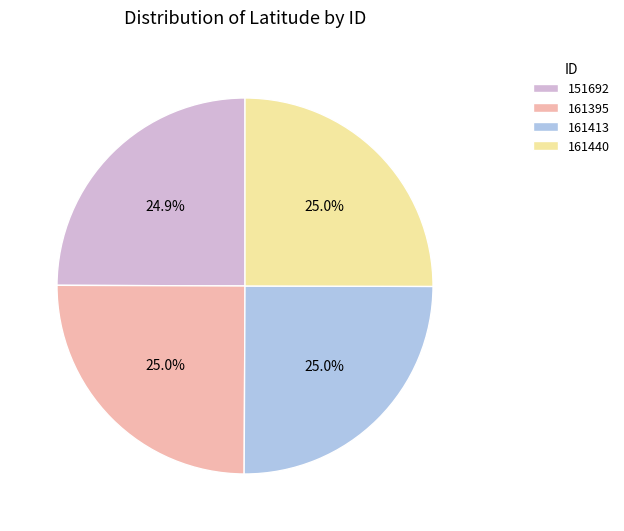

How many segments does this pie chart have?

4